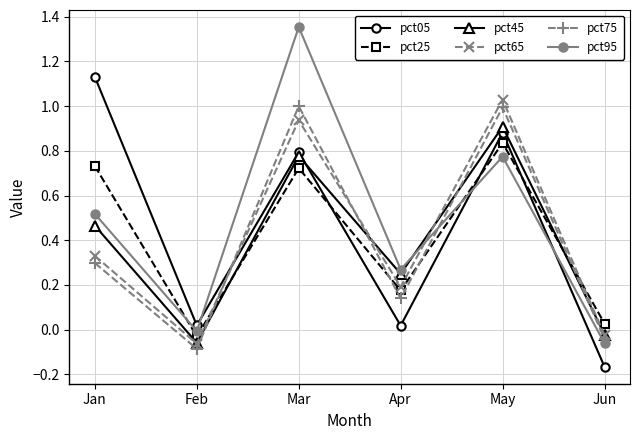

Which series changed the most between Mar and Jun?

pct95